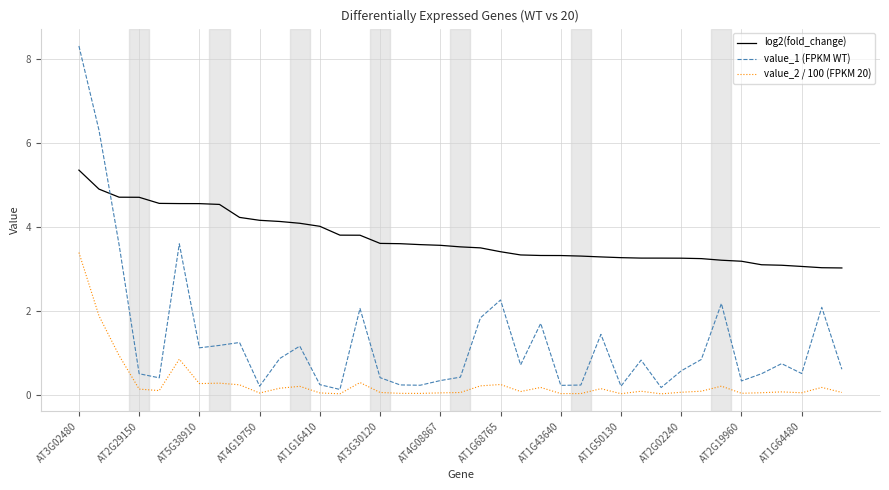

What is the difference between the maximum and minimum values in the value_2 / 100 (FPKM 20) series?

3.4